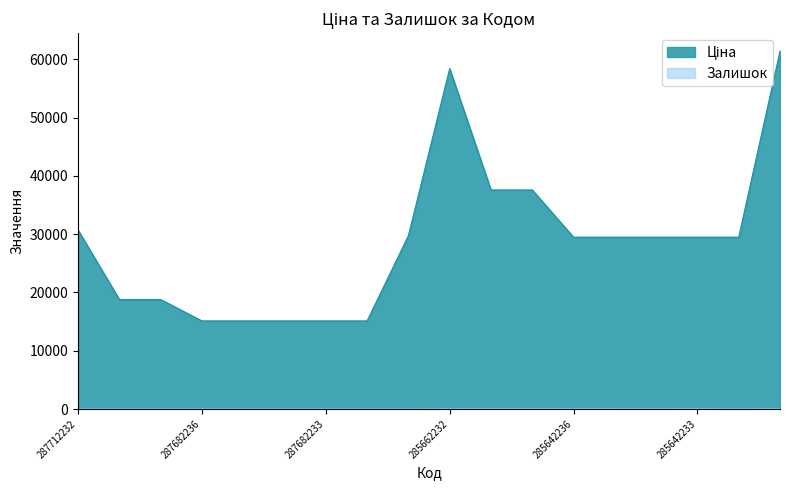

Where does the Ціна series first go above 29491?

287712232